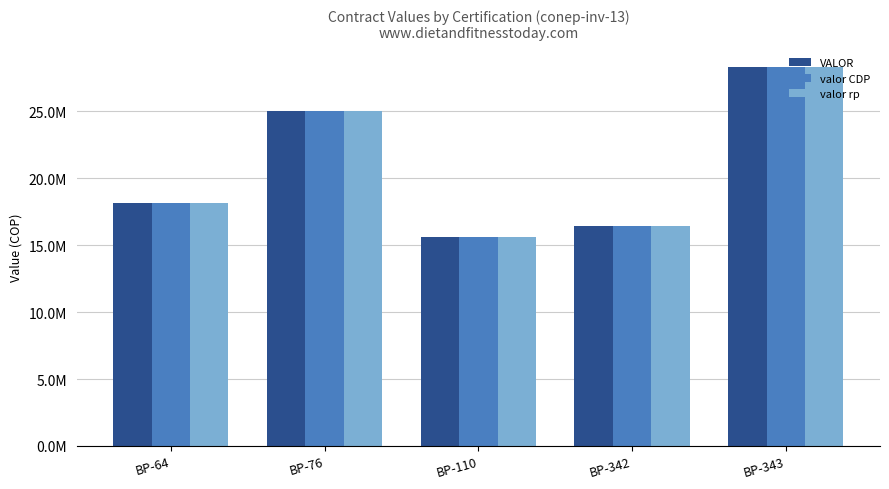

What are all the series names shown in the legend?

VALOR, valor CDP, valor rp